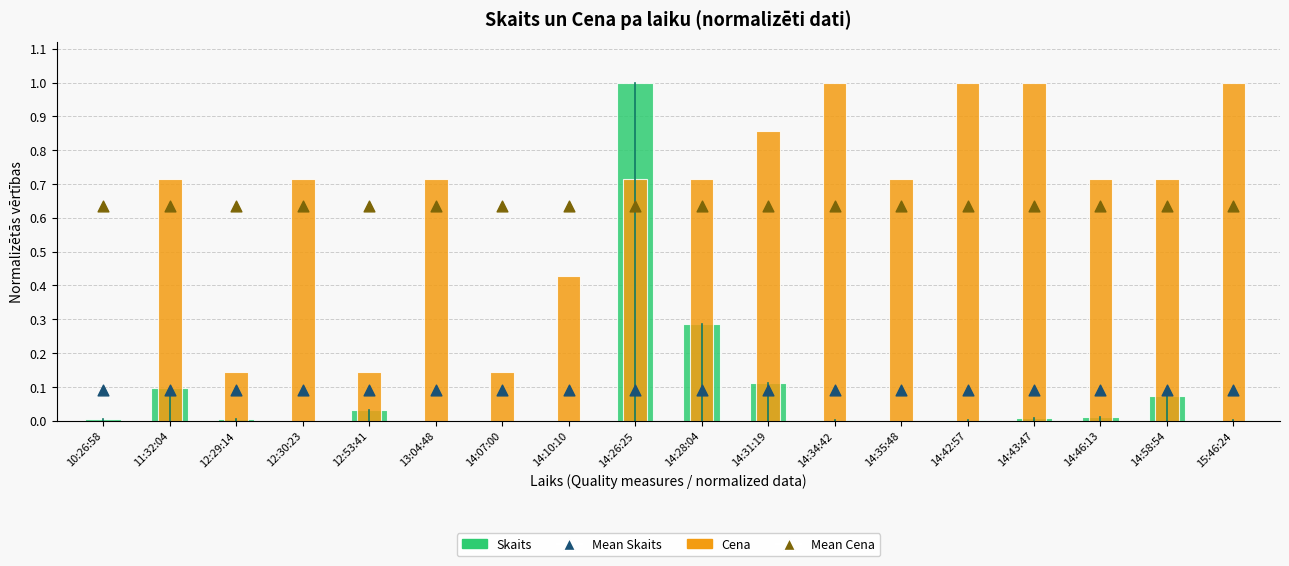

Which series has the largest total across all categories?

Cena